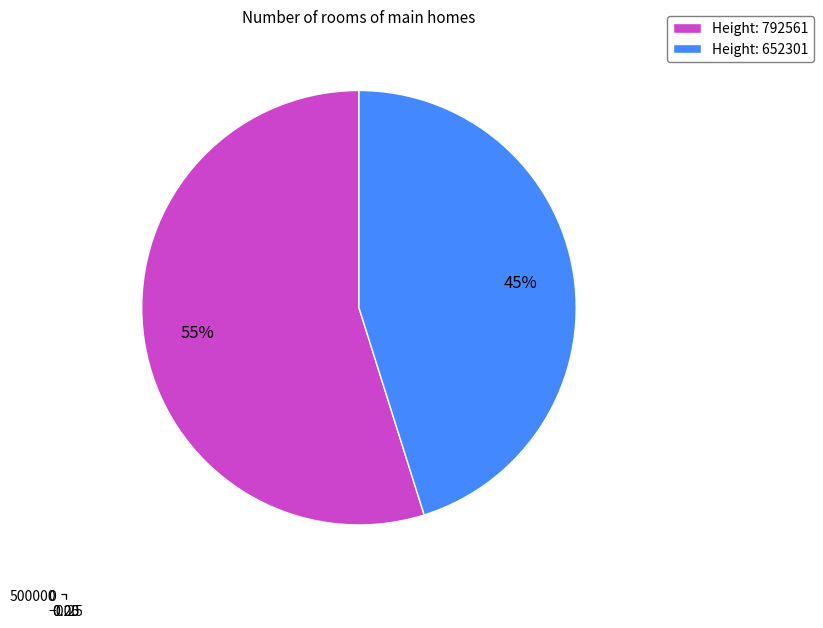

How many segments does this pie chart have?

2